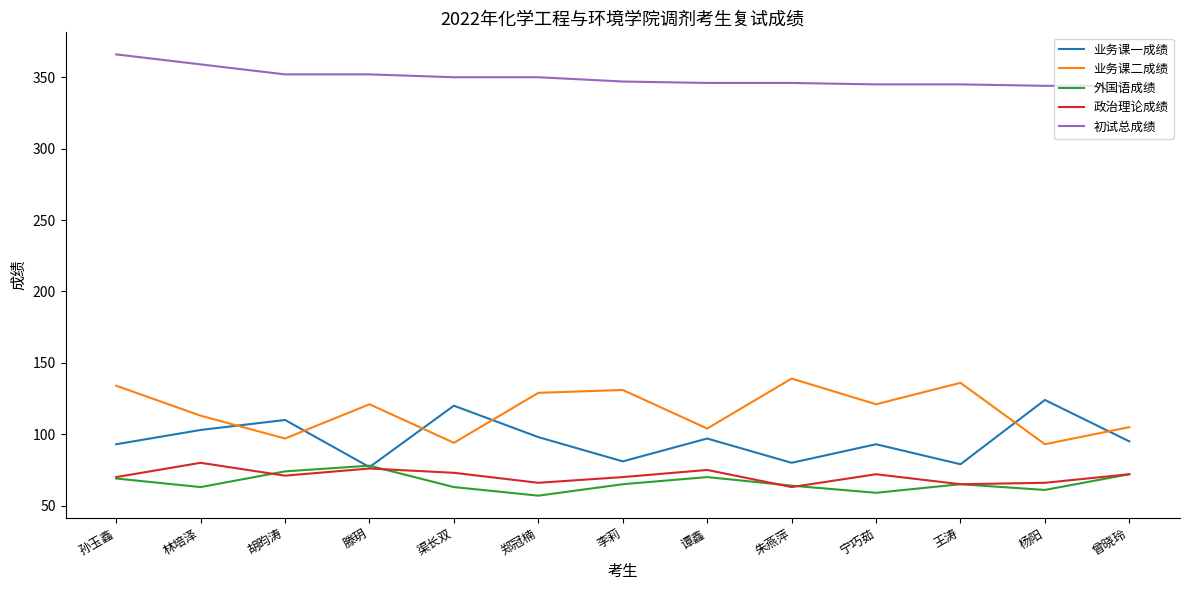

What is the greatest value displayed?

366